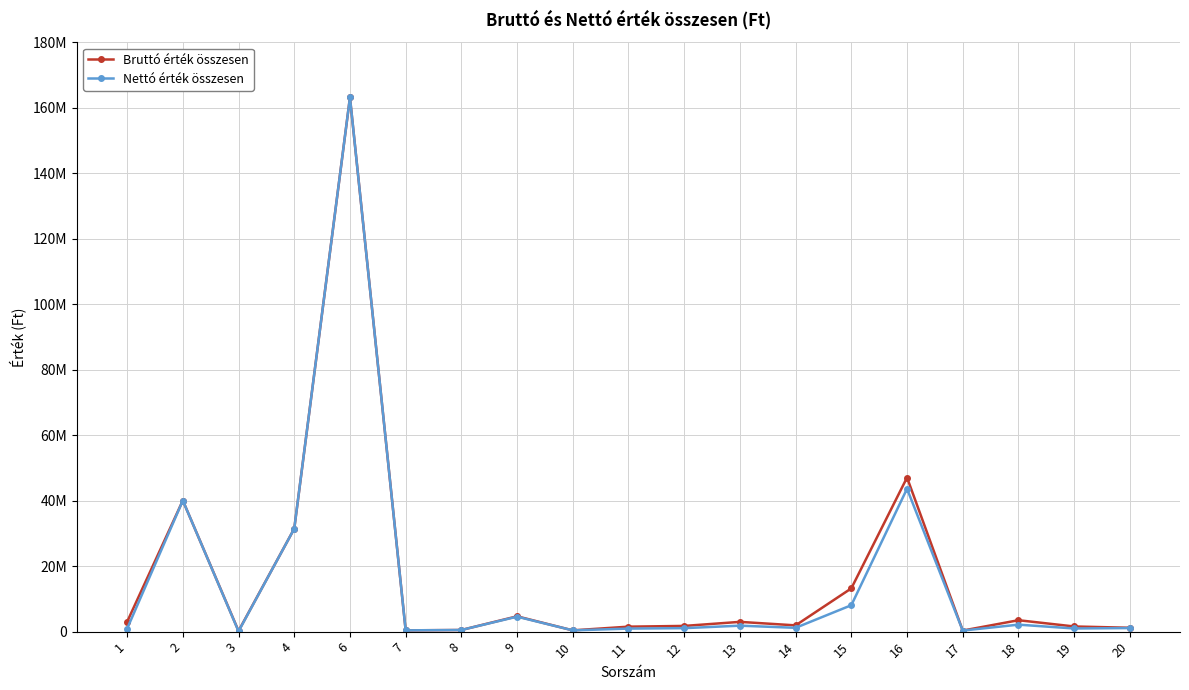

Does the chart have visible grid lines?

Yes